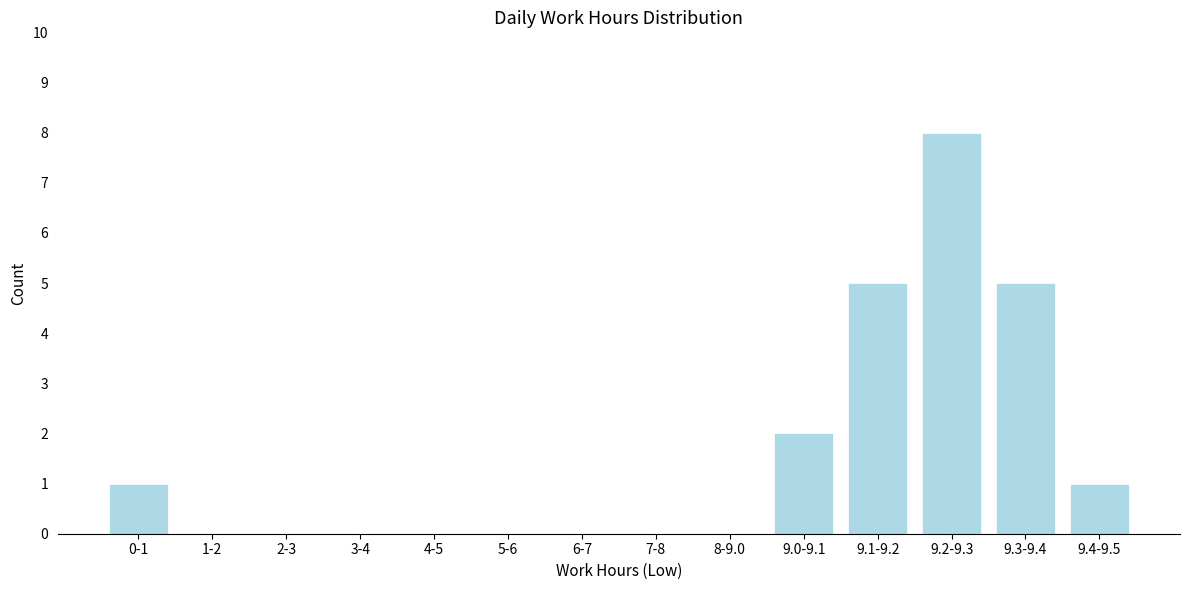

Reading left to right, transcribe all the data shown in this chart.

0-1=1	1-2=0	2-3=0	3-4=0	4-5=0	5-6=0	6-7=0	7-8=0	8-9.0=0	9.0-9.1=2	9.1-9.2=5	9.2-9.3=8	9.3-9.4=5	9.4-9.5=1